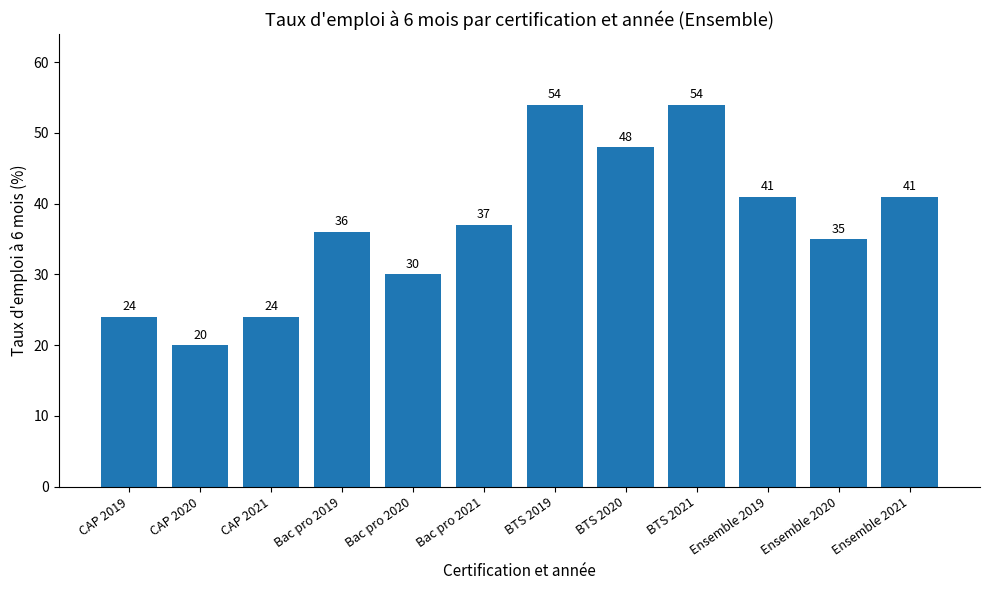

At which category does the chart reach its minimum across all series?

CAP 2020